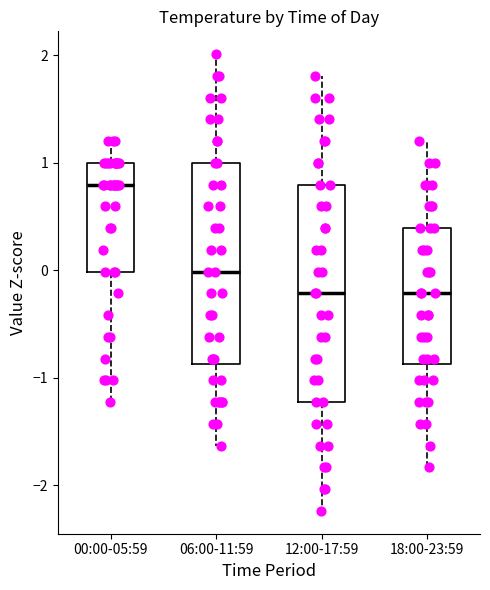

Which box has the highest median line?

00:00-05:59